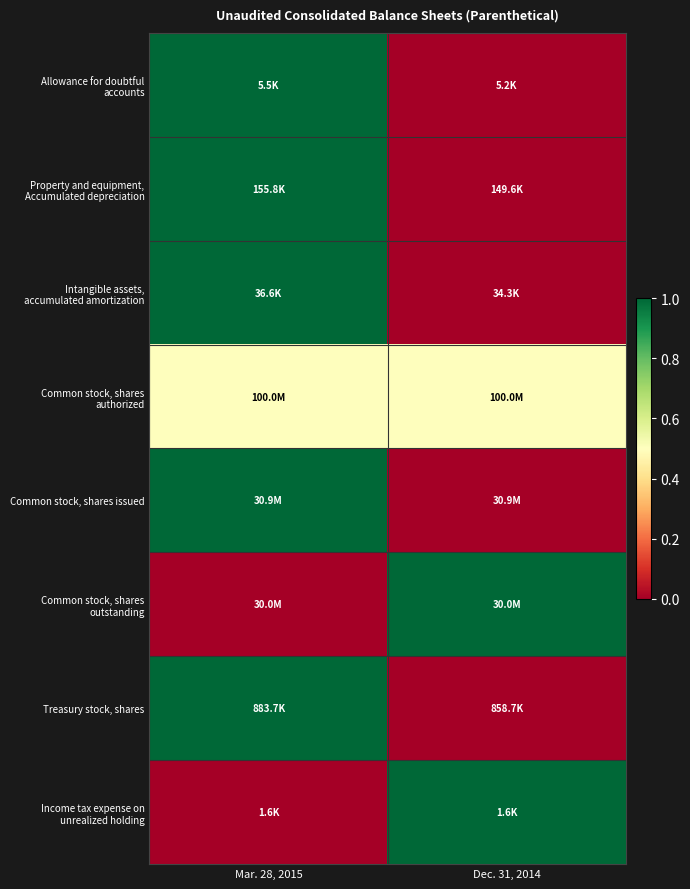

How many series are shown in this chart?

8